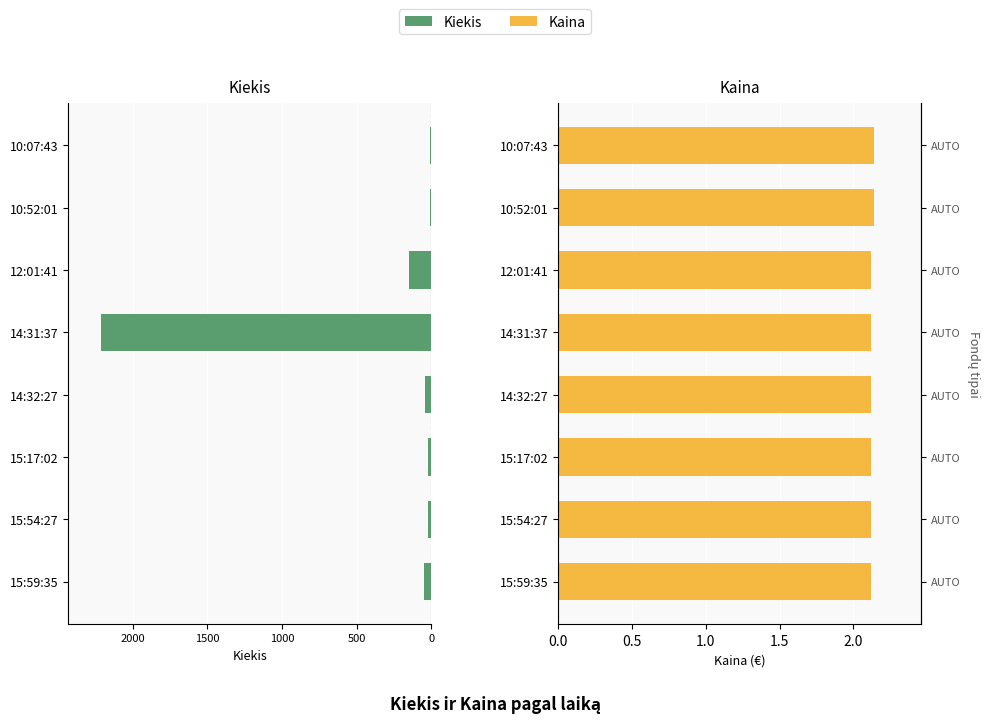

What is the highest value of the Kaina series?

2.1